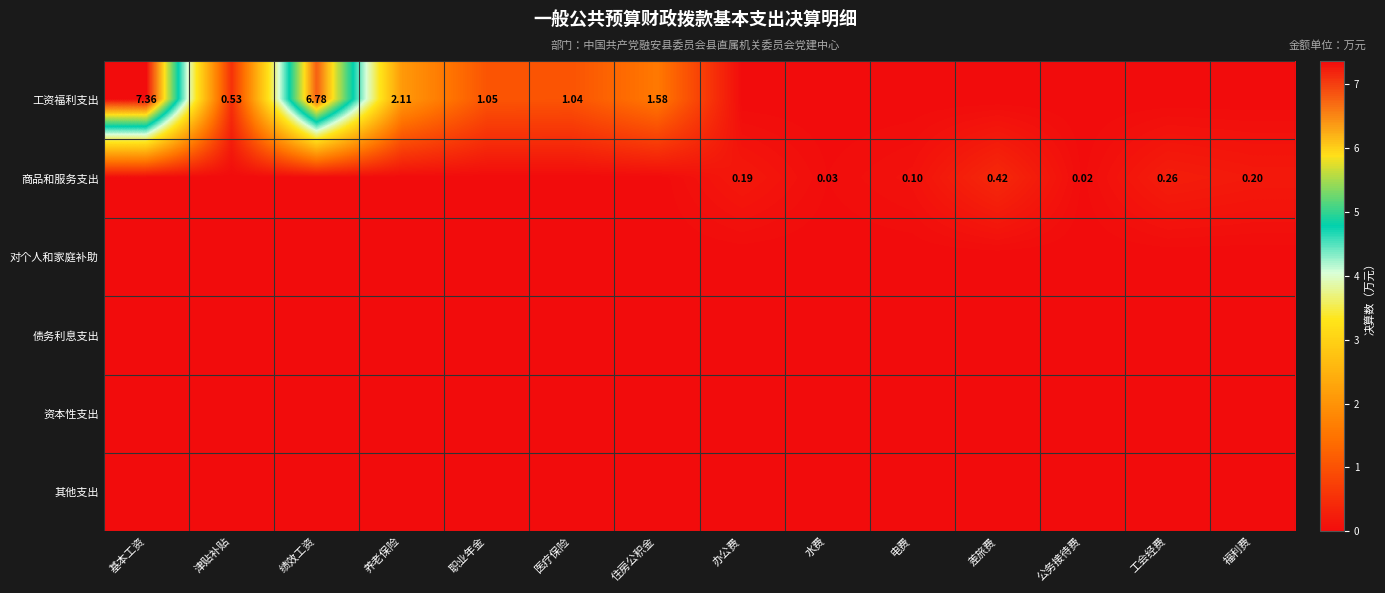

How many values in the 工资福利支出 series exceed 0?

7